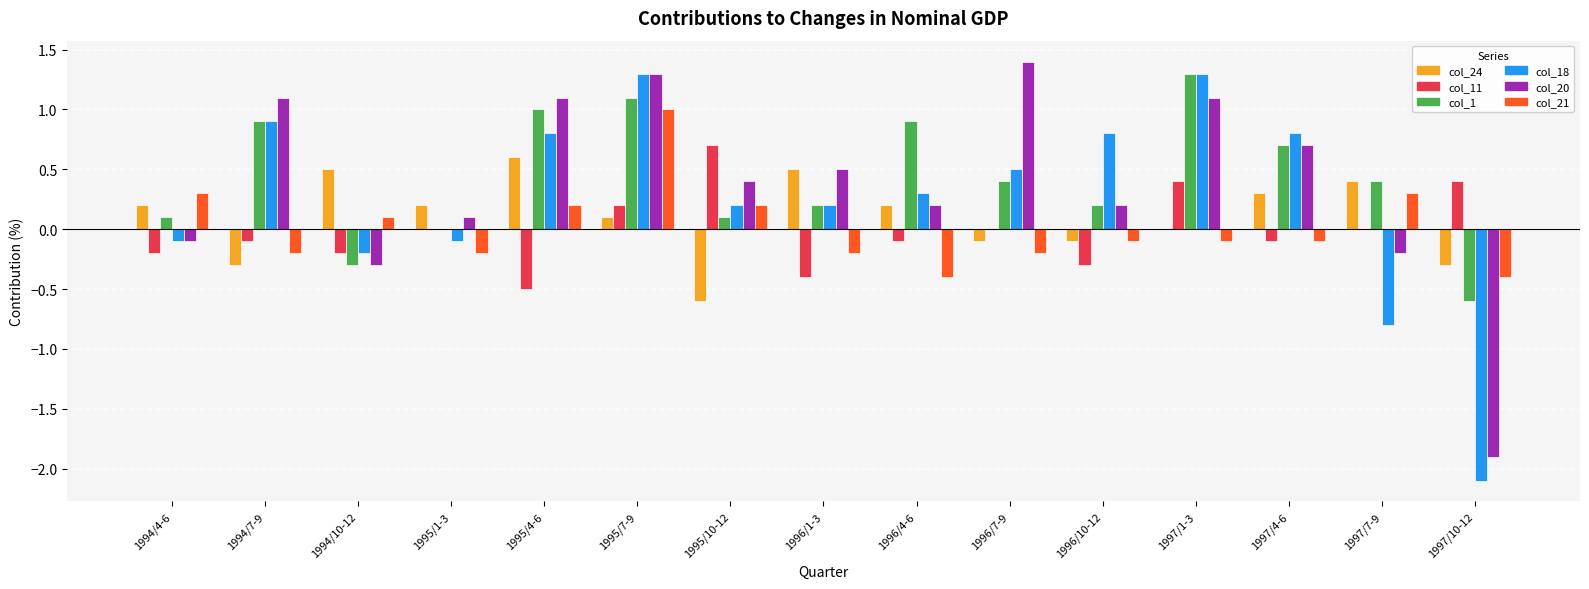

What are all the series names shown in the legend?

col_24, col_11, col_1, col_18, col_20, col_21